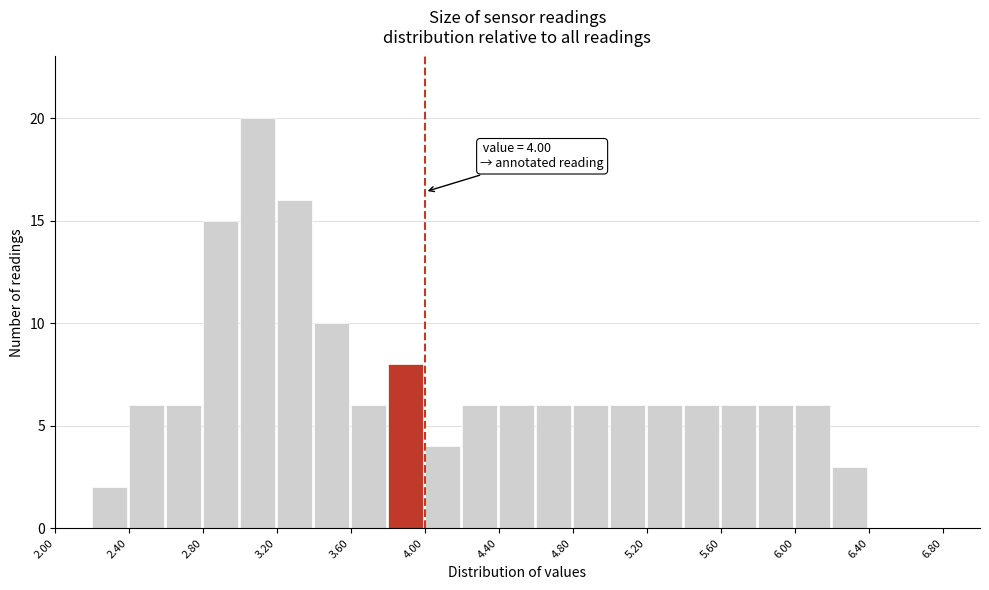

Over which range of the x-axis is the bar tallest?

3.0 to 3.2